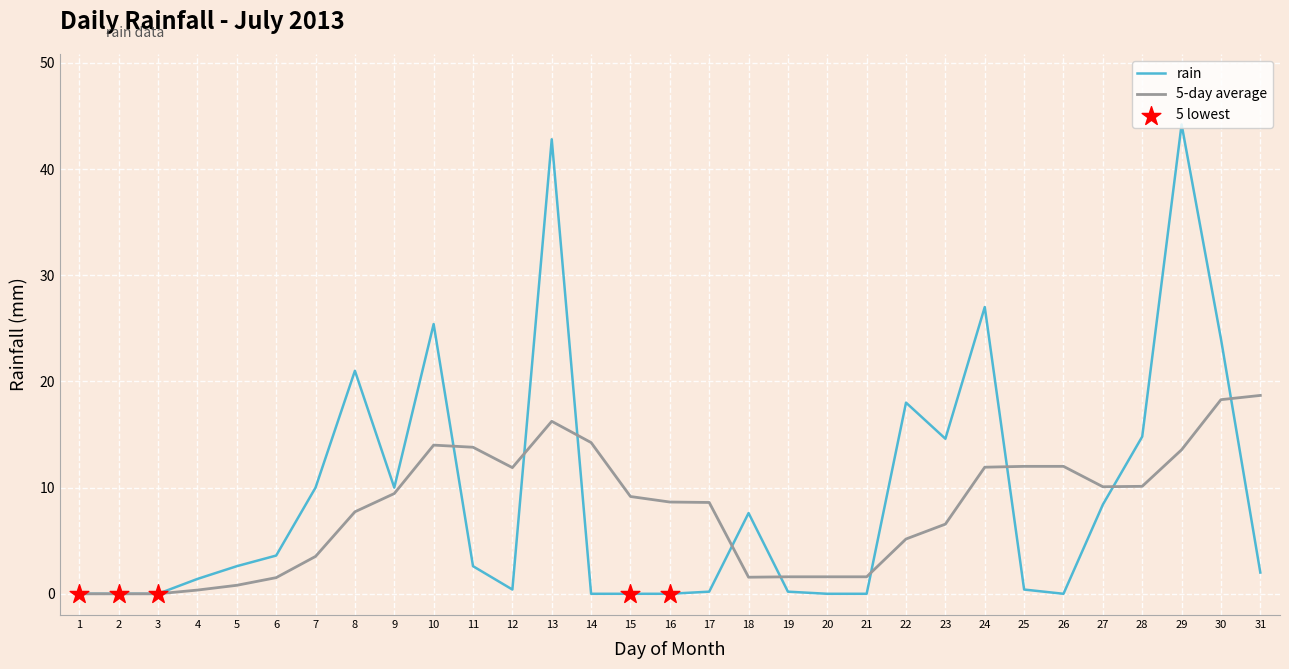

Which series has the widest spread of values?

rain